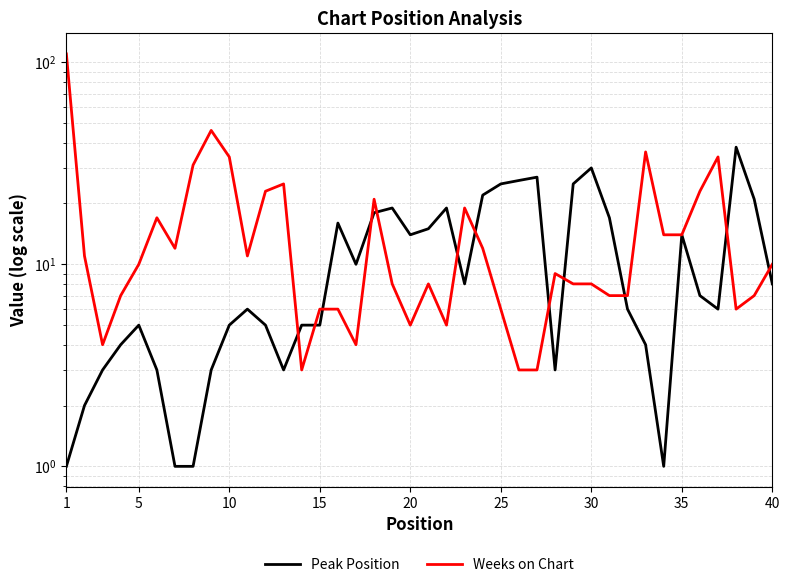

Which series has the largest total across all categories?

Weeks on Chart